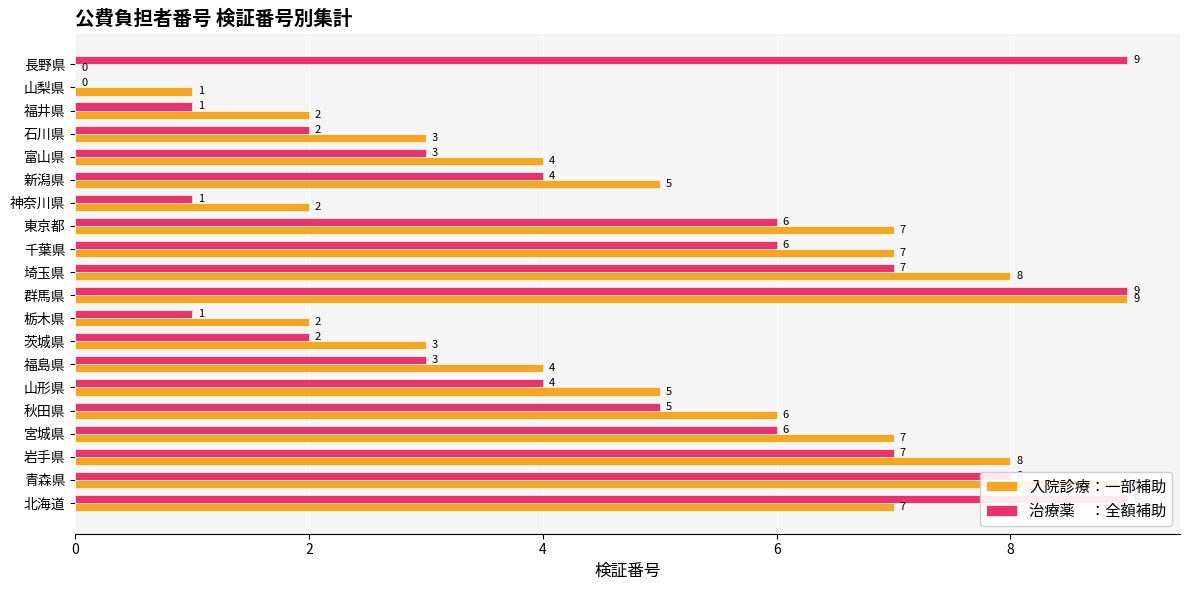

True or false: 入院診療：一部補助 has a value of 8 at 埼玉県.

True